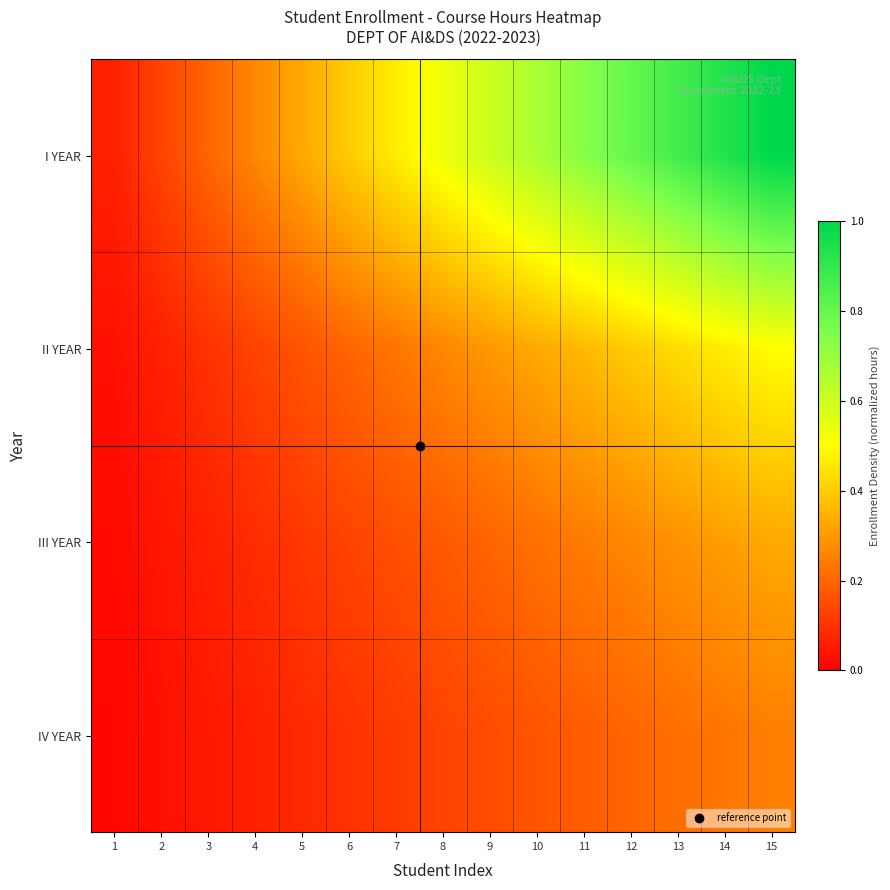

What is the spread (max minus min) of values at 2?

0.1